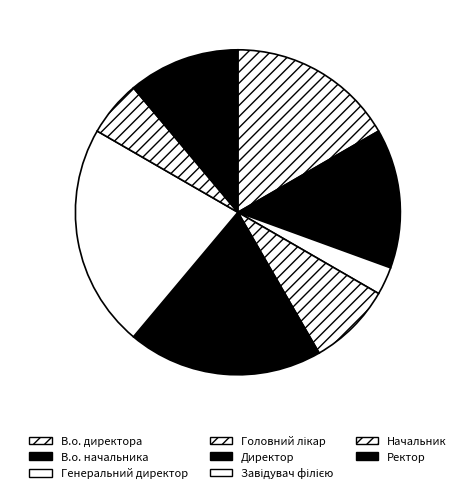

Between Ректор and В.о. директора, which is larger?

В.о. директора